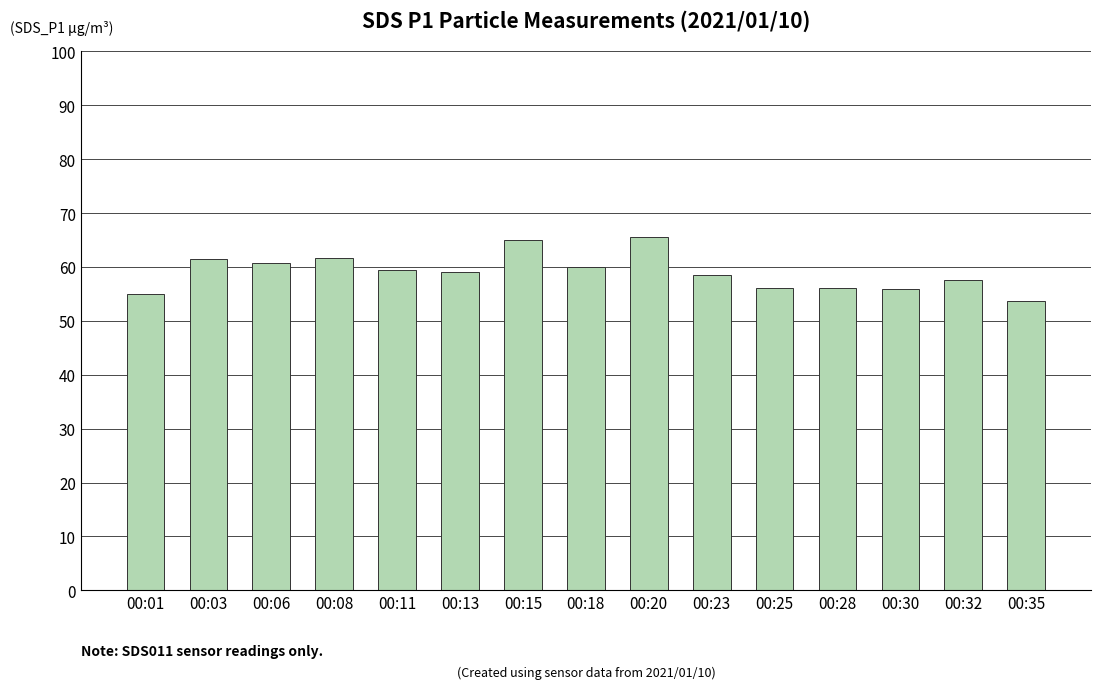

What is the maximum value shown in the chart?

65.6